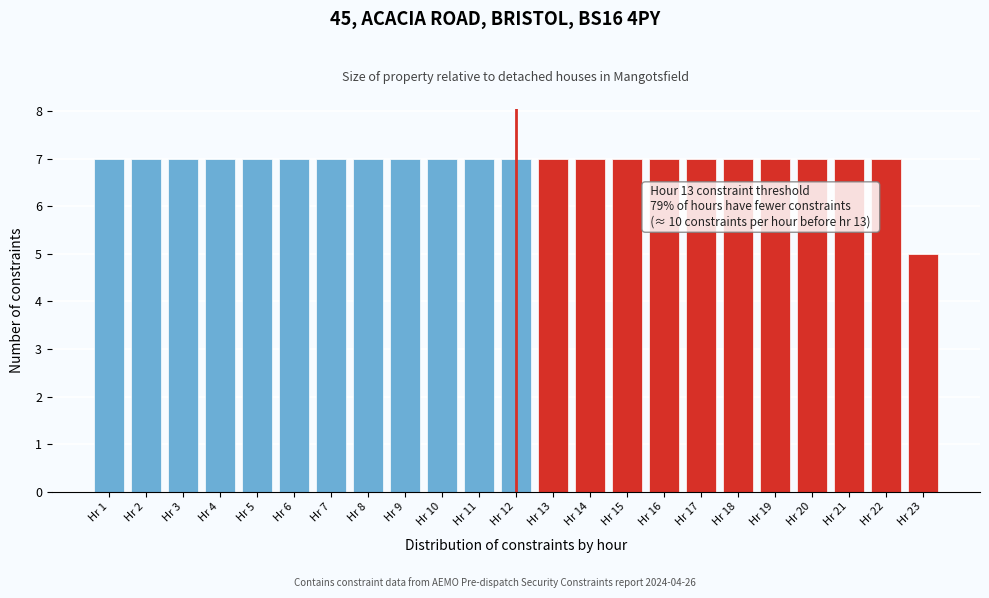

Reading right to left, transcribe all the data shown in this chart.

5	7	7	7	7	7	7	7	7	7	7	7	7	7	7	7	7	7	7	7	7	7	7